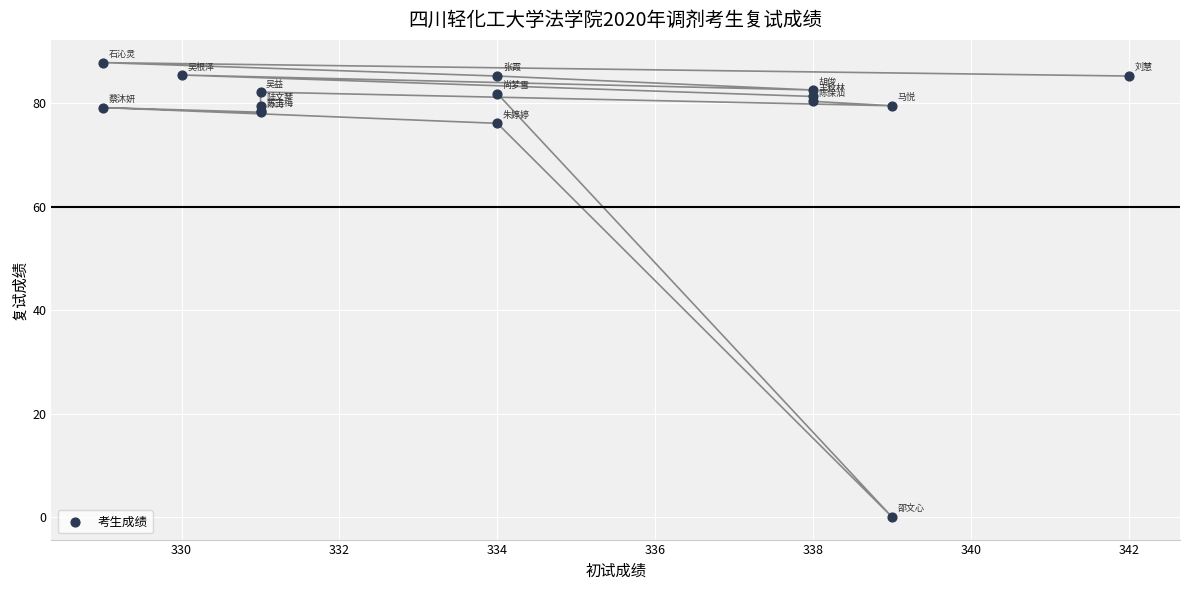

What Y value in the scatter plot is closest to 43?

76.2